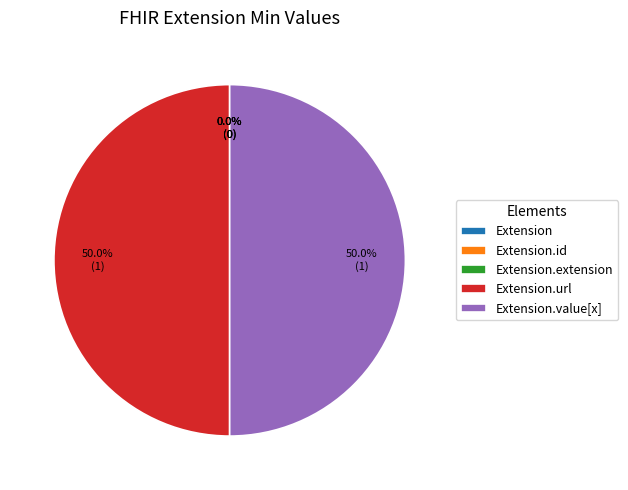

Is there a majority slice in this chart?

No